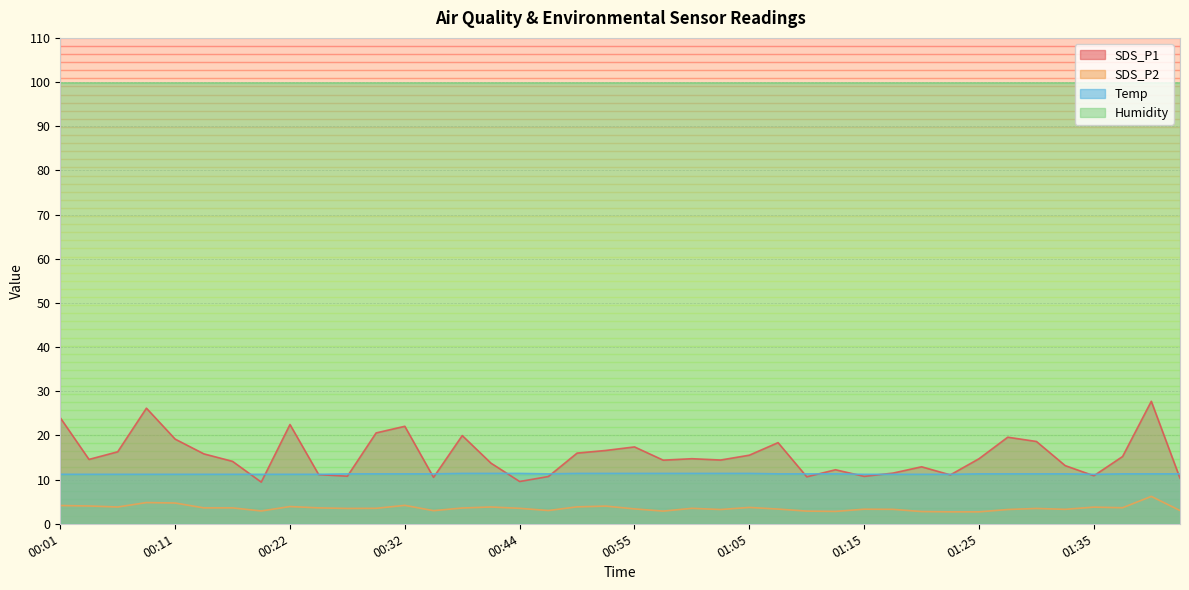

How many interior local valleys does the SDS_P2 series have?

10